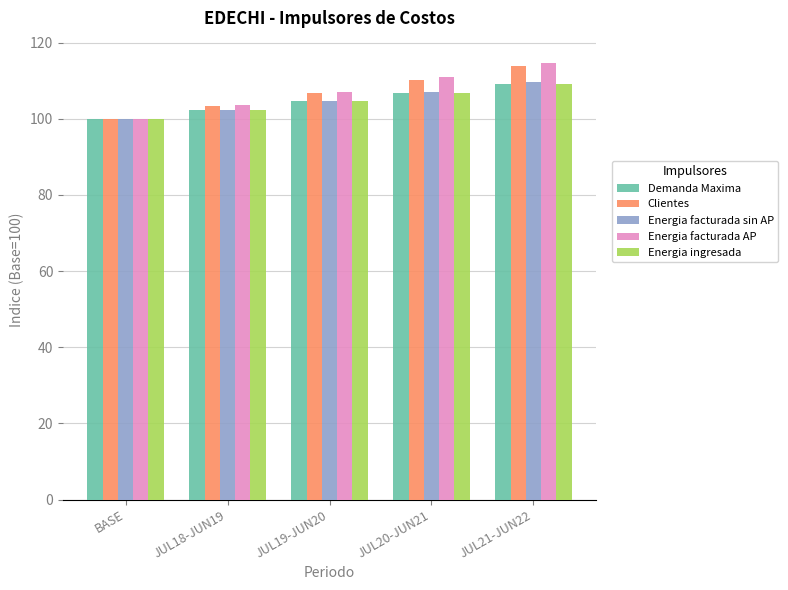

Rank the categories by Energia facturada AP value from highest to lowest.

JUL21-JUN22, JUL20-JUN21, JUL19-JUN20, JUL18-JUN19, BASE